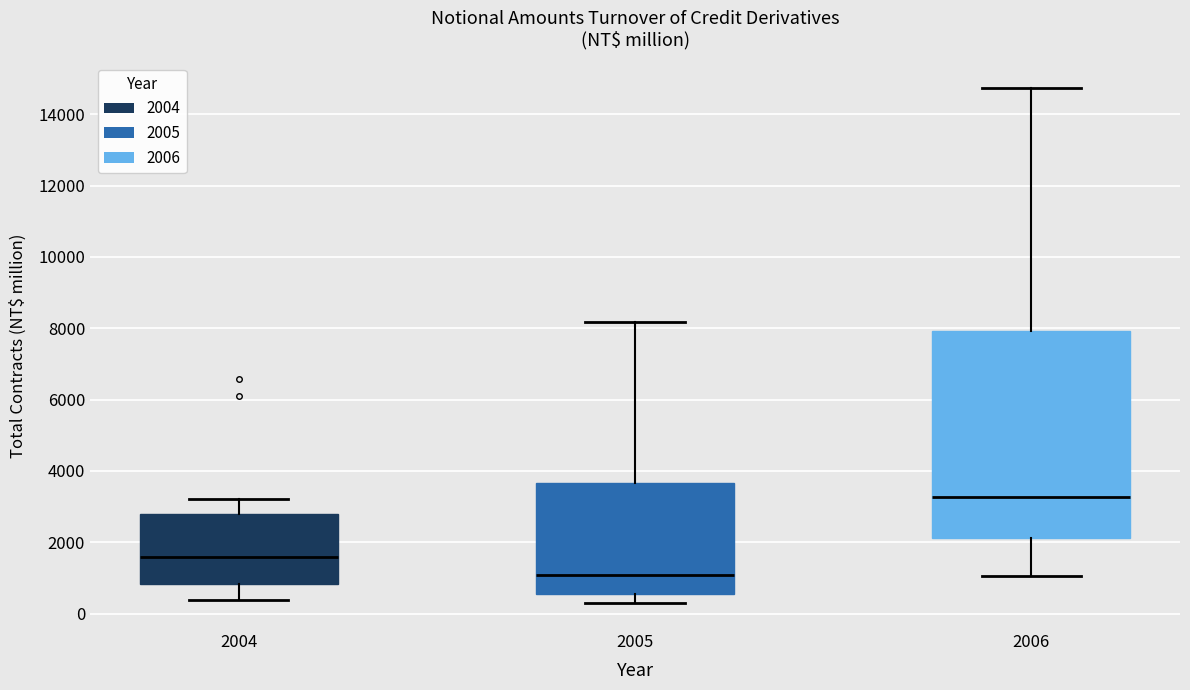

Reading left to right, transcribe this box plot: for each box, give where its median line is, the range the box spans, and where its two whiskers end, as read against the y-axis. The values are not printed on the chart, so give them approximately, as read against the axis.

2004: median 1600, box 800 to 2800, whiskers 400 to 3200
2005: median 1000, box 600 to 3600, whiskers 200 to 8200
2006: median 3200, box 2200 to 8000, whiskers 1000 to 14800